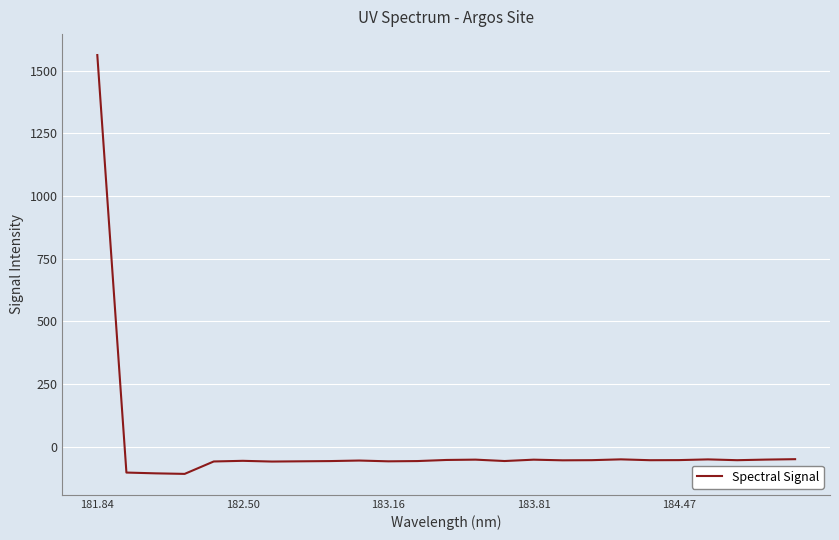

What is the greatest value displayed?

1562.5